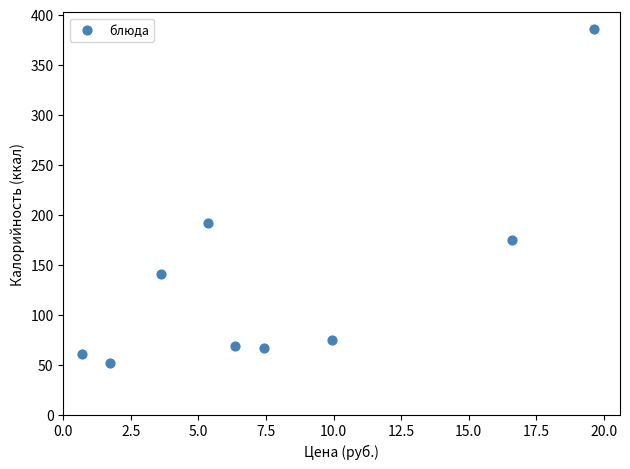

What Y value in the scatter plot is closest to 218?

191.8